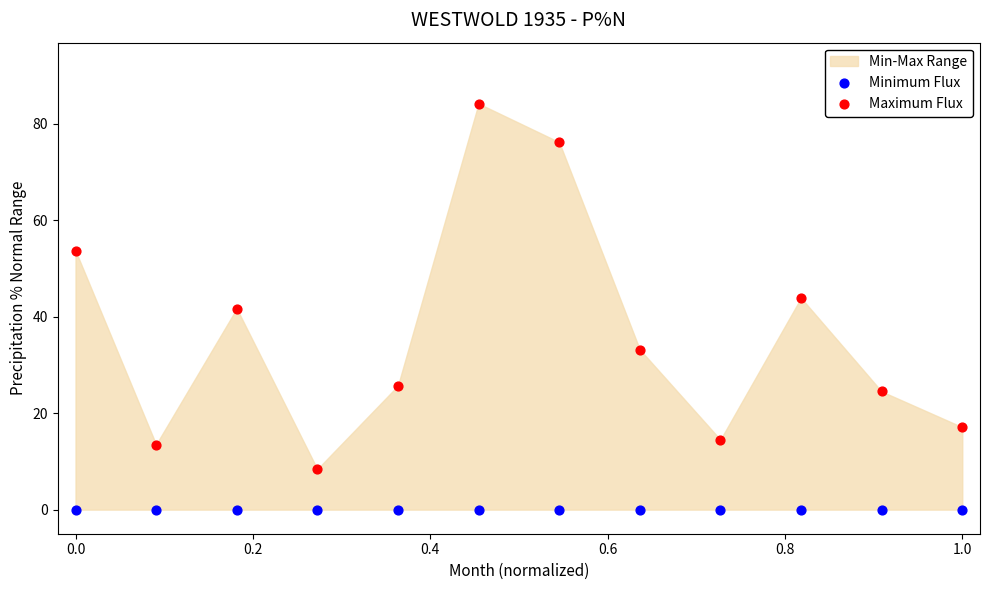

In the Maximum Flux series, what Y value is closest to 46?

43.9